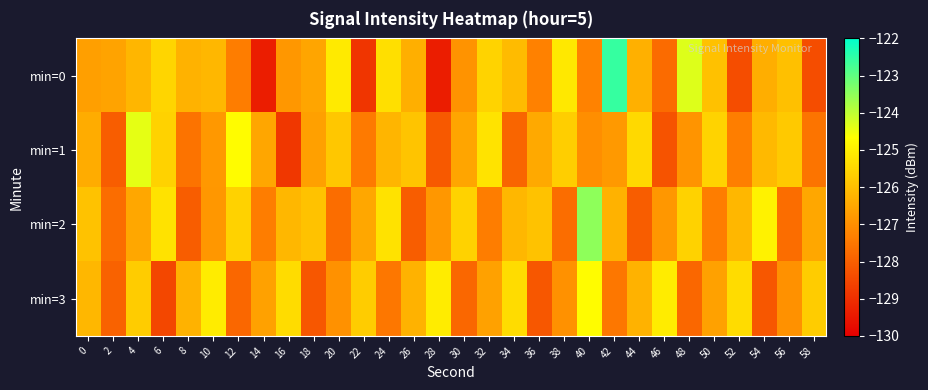

What is the difference between the highest and lowest values at 46?

3.2